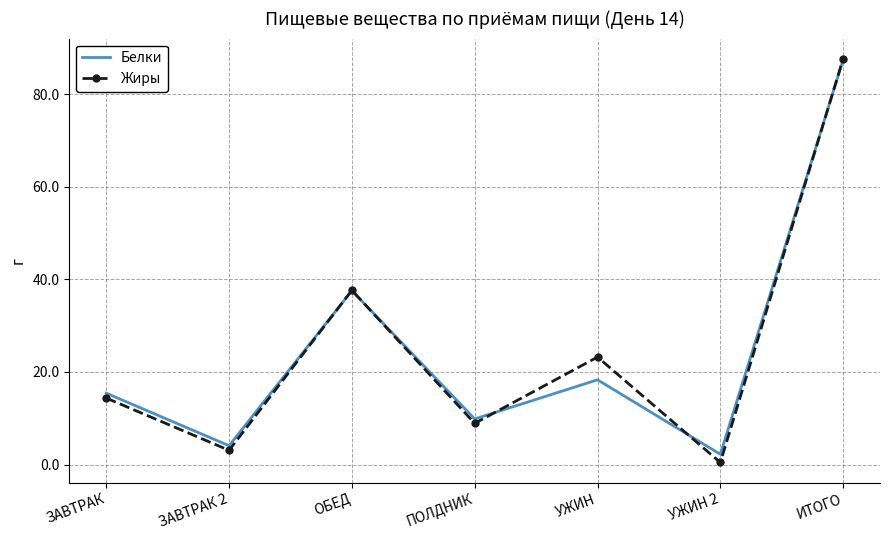

At which category is the sum across all series the highest?

ИТОГО